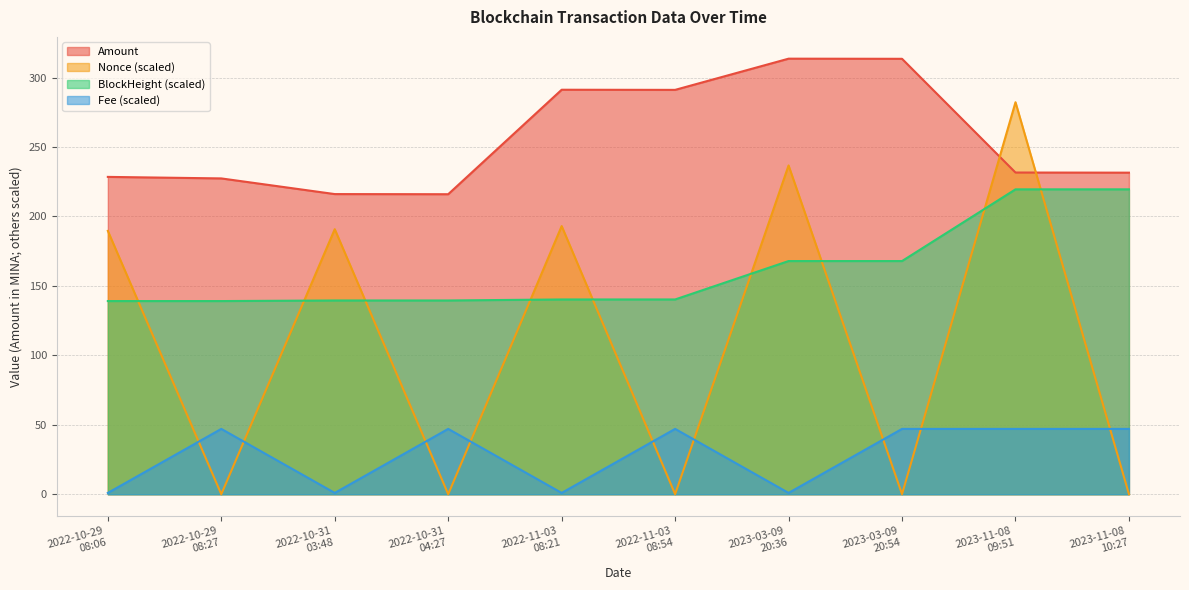

What is the approximate value of BlockHeight at 2022-11-03
08:21?

140.2